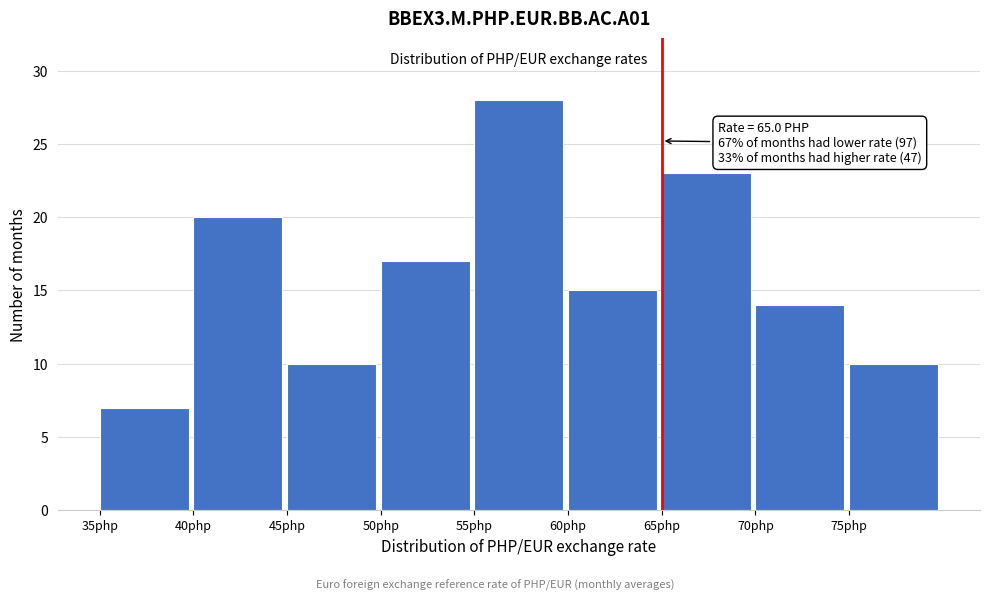

Which range on the x-axis has the tallest bar?

55 to 60